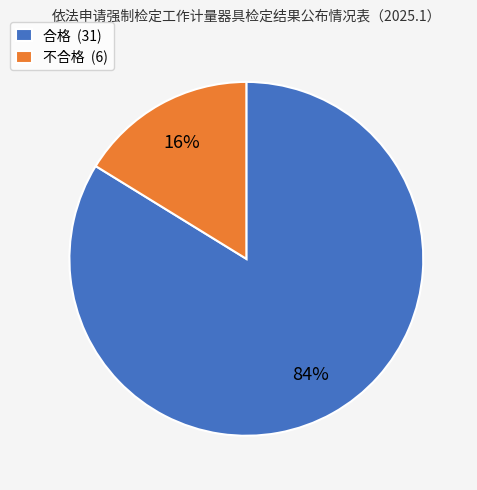

Rank the categories by value from lowest to highest.

不合格, 合格